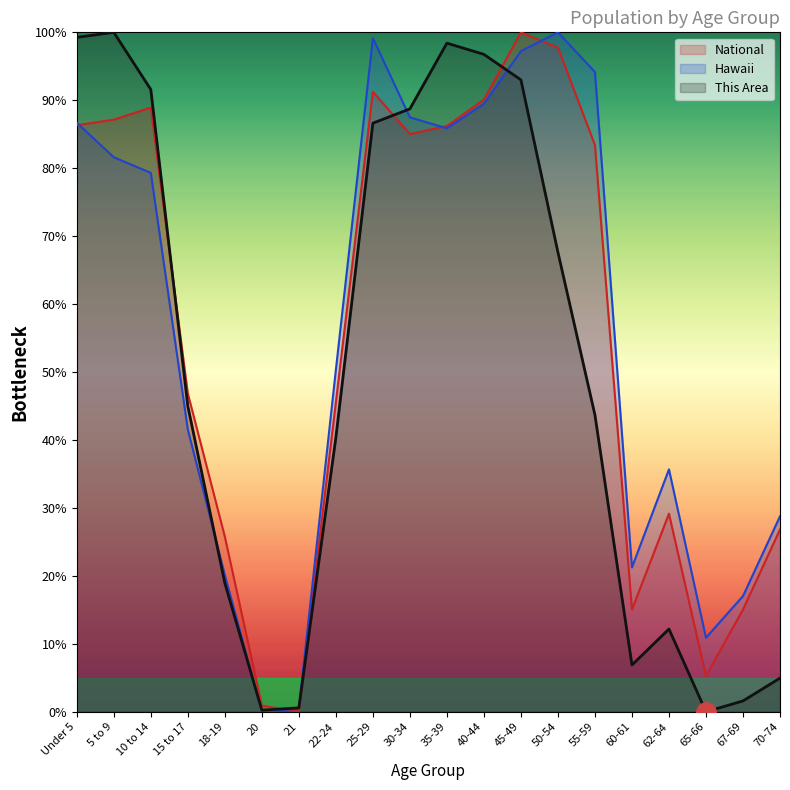

What is the spread (max minus min) of values at 25-29?

12.5